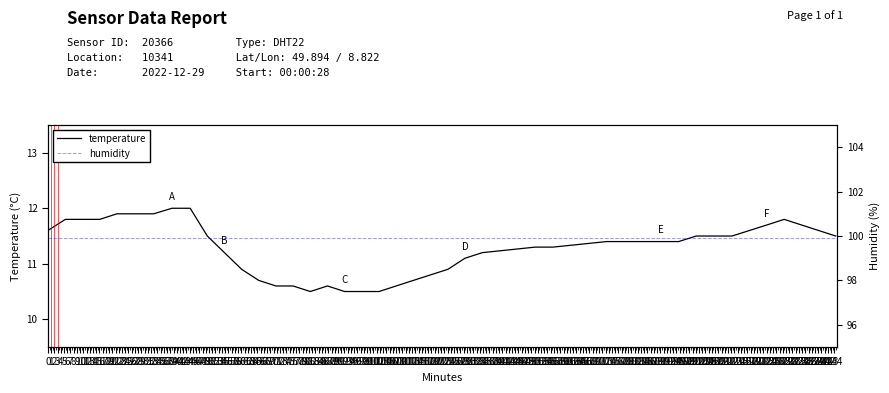

What is the label of the 12th point from the right?

27